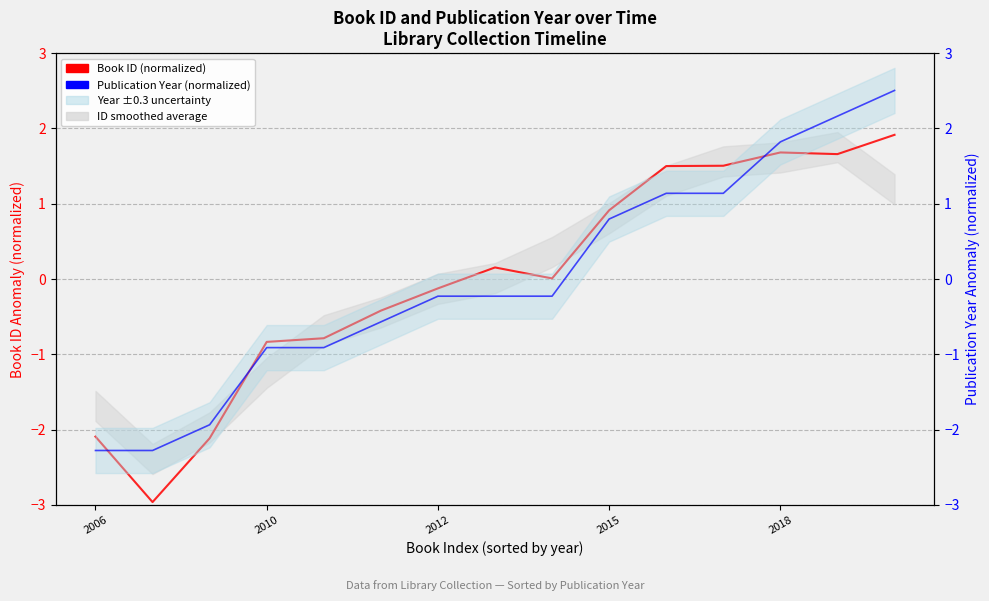

True or false: Year (normalized) and Book ID (normalized) cross at least once.

True